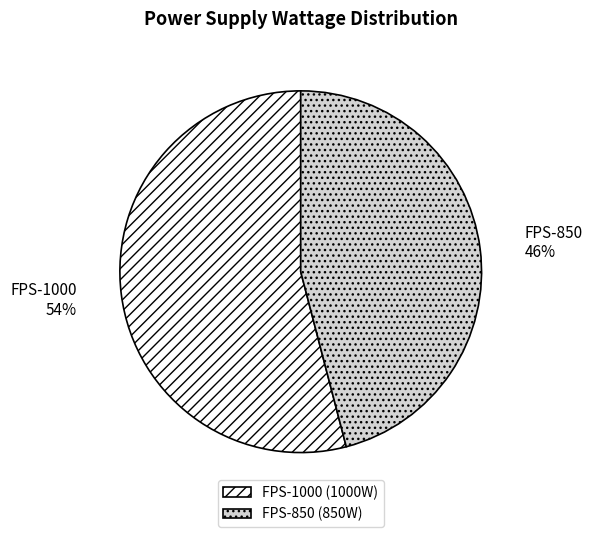

Is there a majority slice in this chart?

Yes